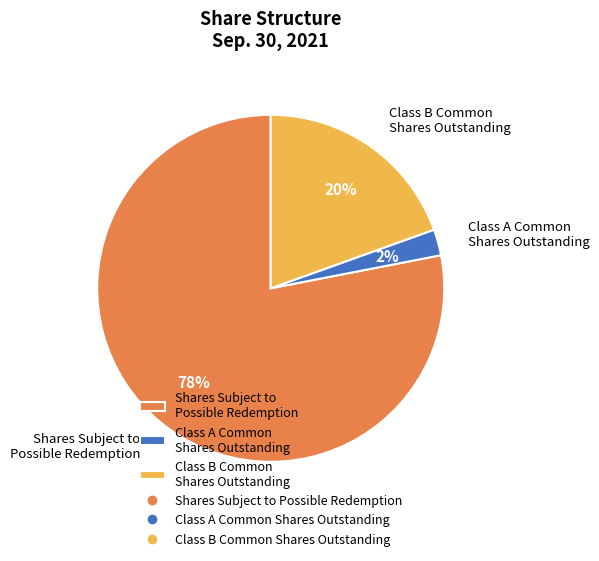

To the nearest percent, what portion does Class A Common Shares Outstanding represent?

2%